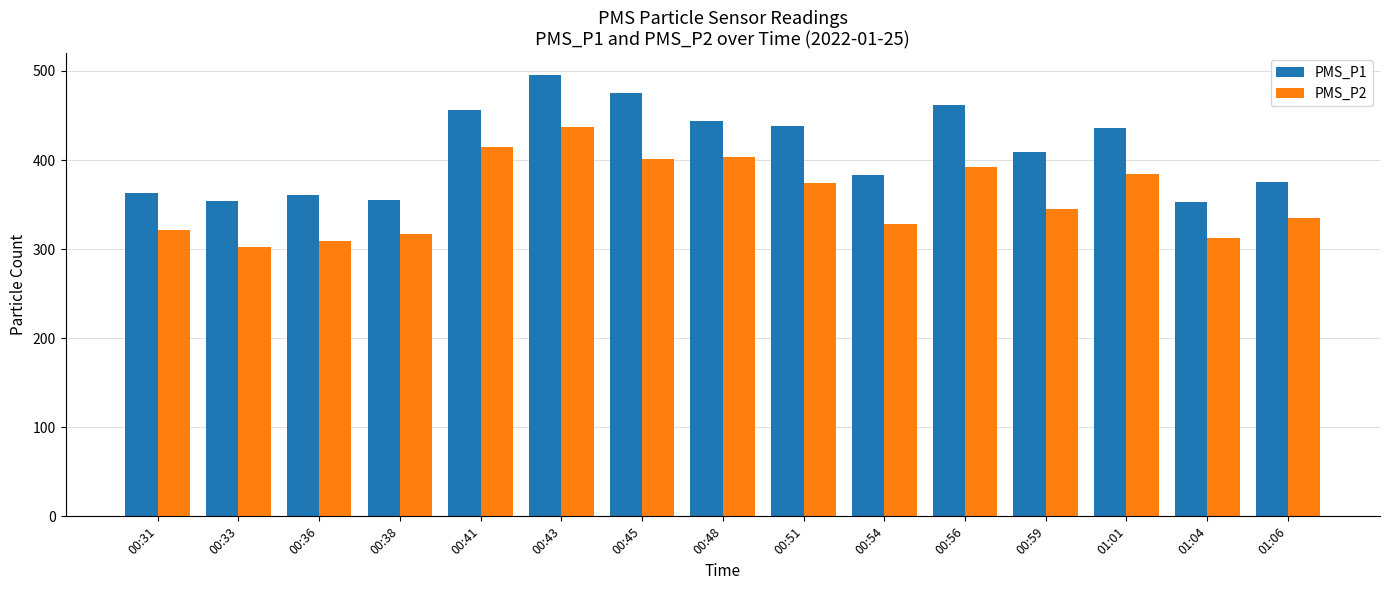

True or false: PMS_P2 has a value of 431.7 at 00:54.

False